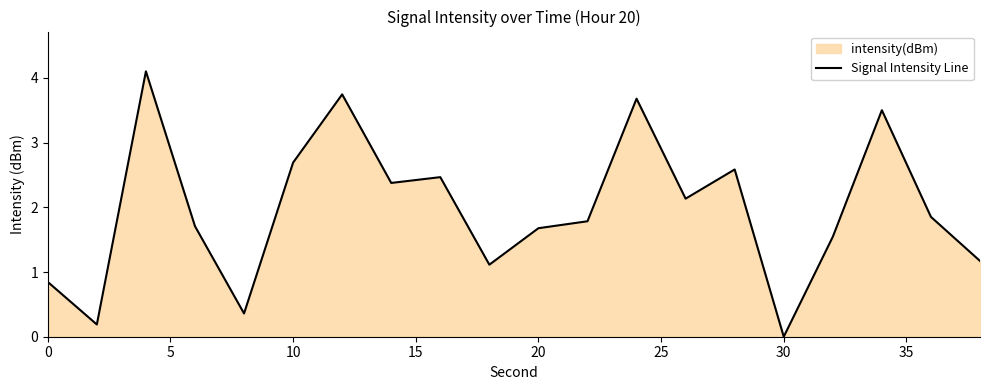

What is the sum of all values?

39.5